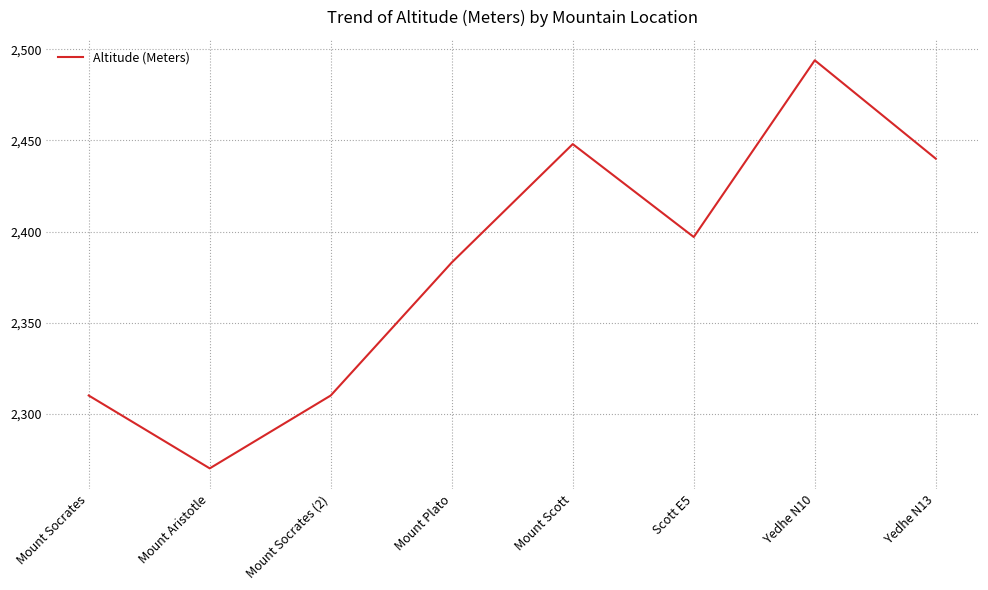

How many interior local peaks (higher than both neighbors) does the data have?

2